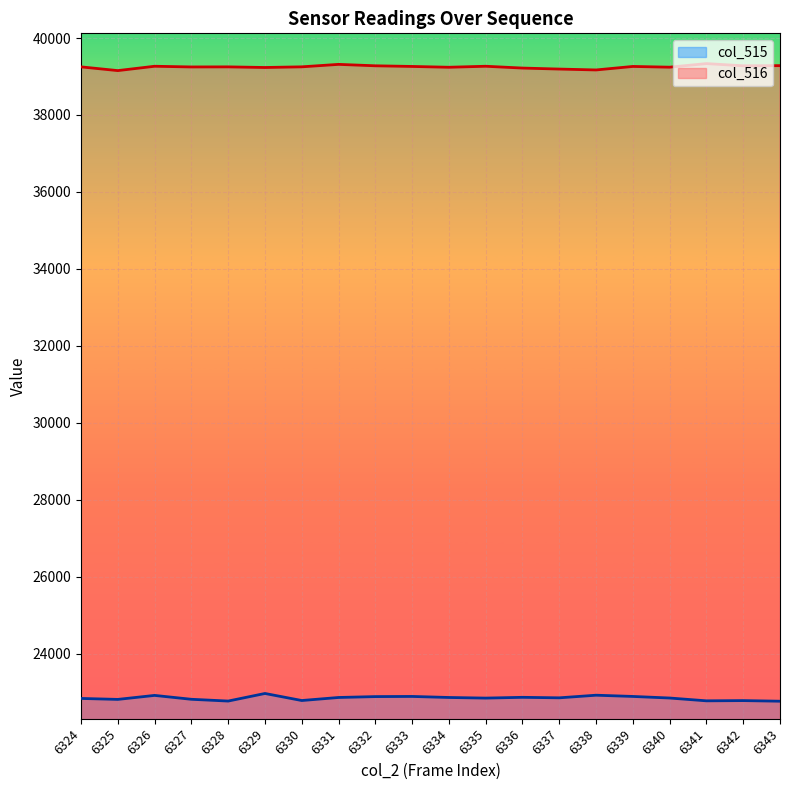

What is the minimum value shown in the chart?

22764